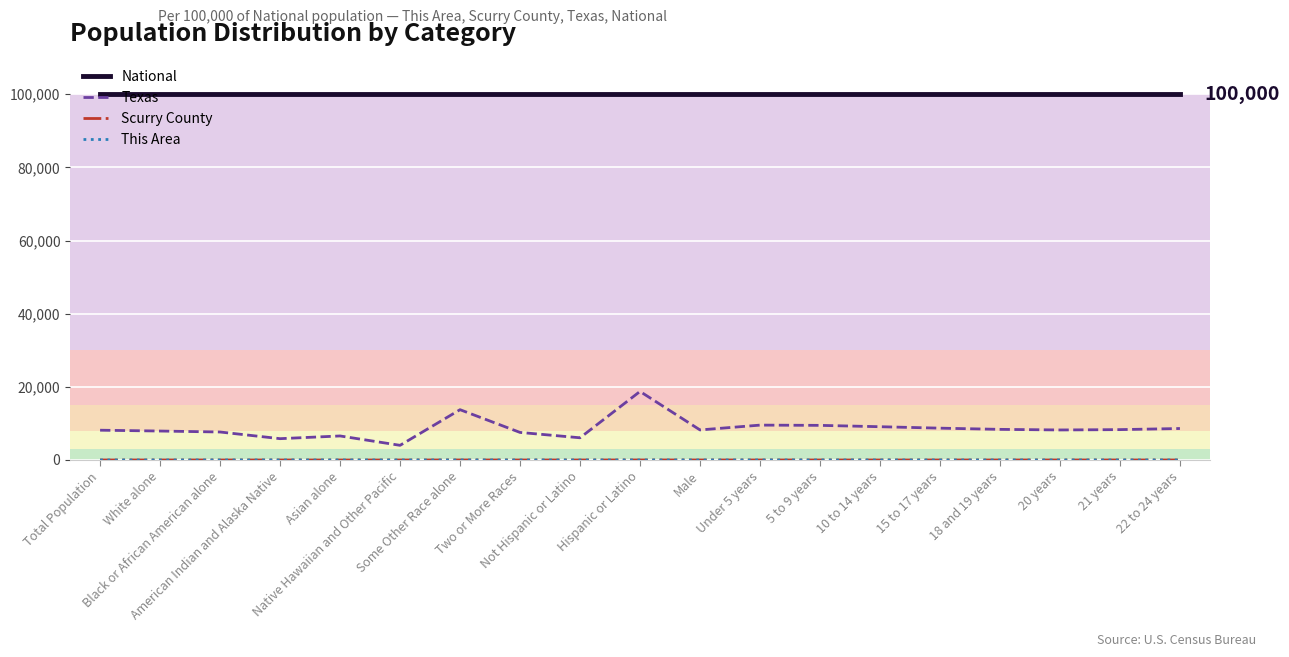

True or false: Texas and National intersect in this chart.

False